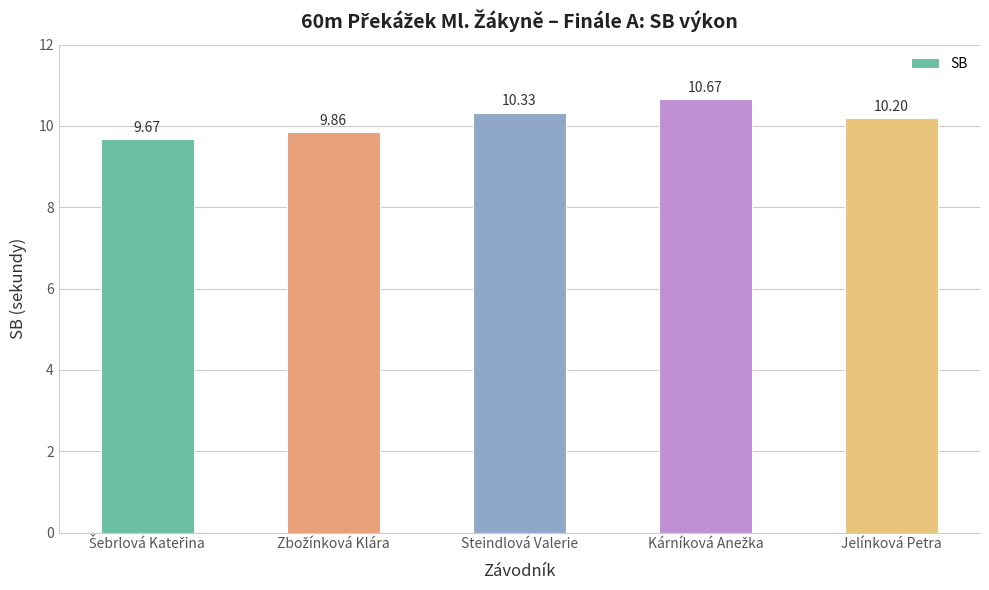

What is the minimum value shown in the chart?

9.7